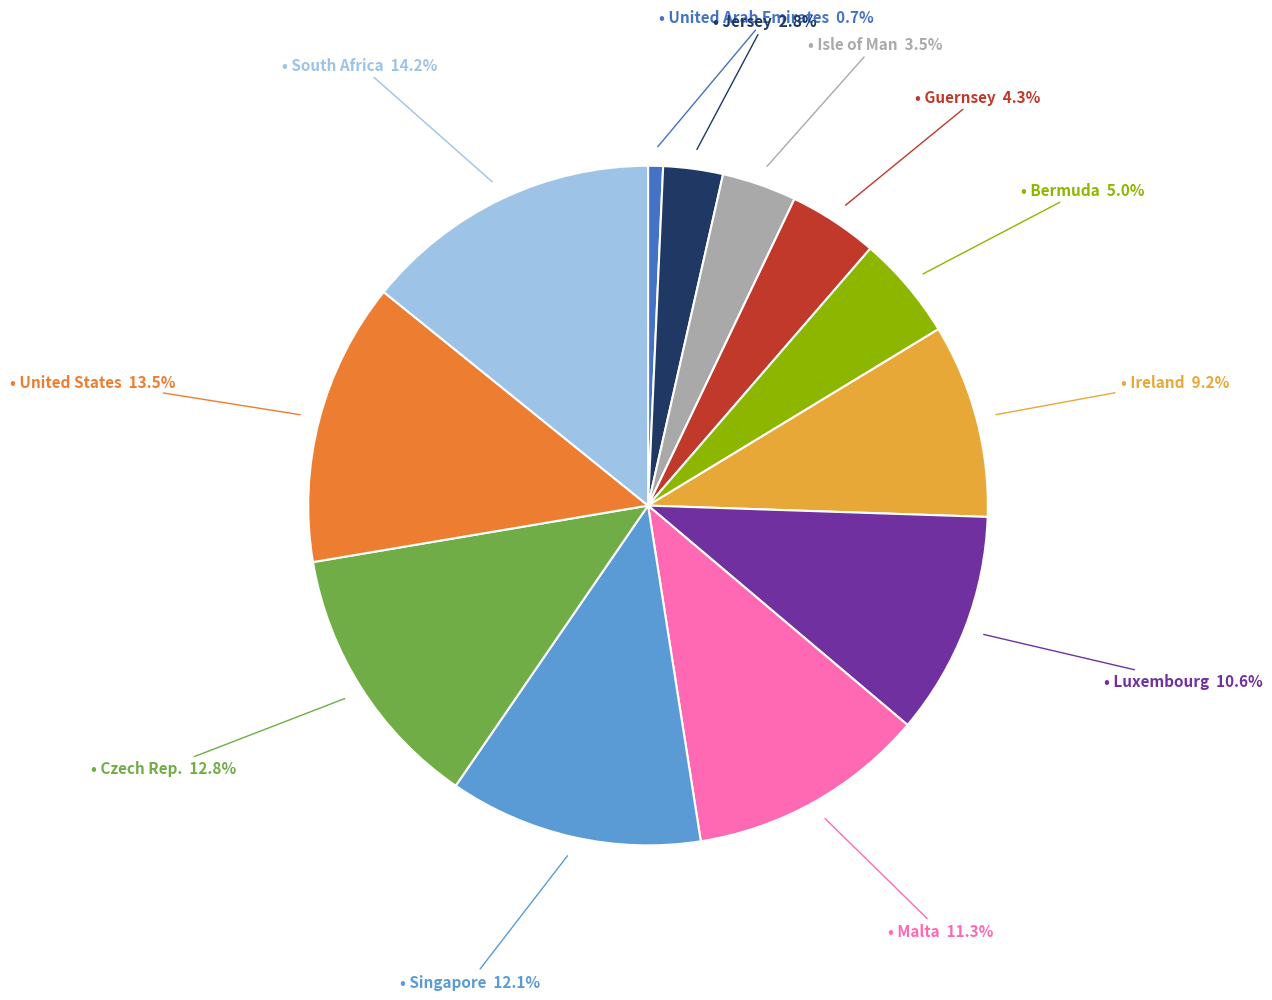

Is there a majority slice in this chart?

No